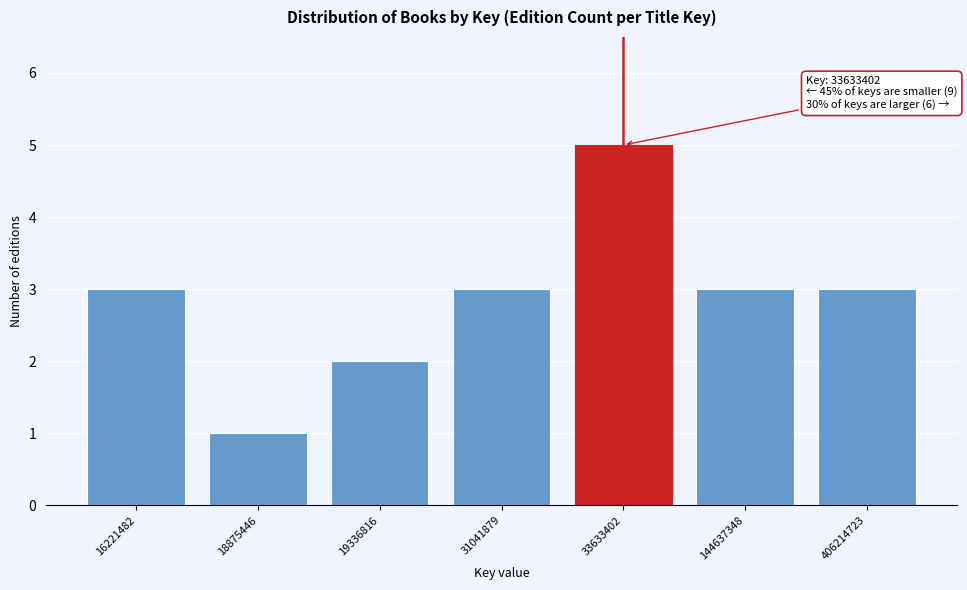

Reading left to right, list all the values displayed in this chart.

16221482=3	18875446=1	19336816=2	31041879=3	33633402=5	144637348=3	406214723=3